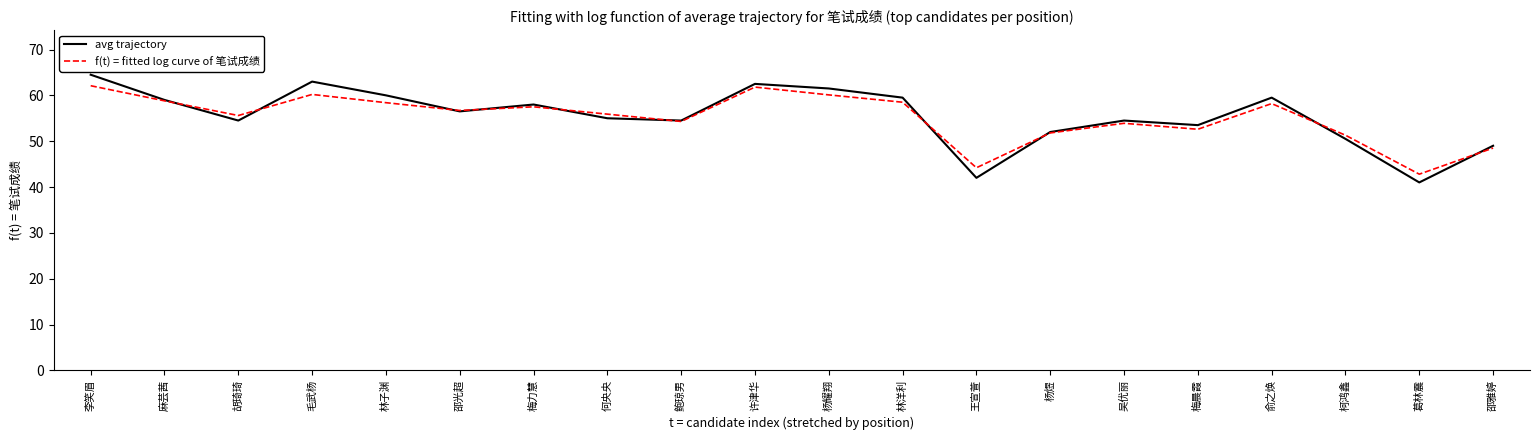

What position from the left is 俞之焕?

17